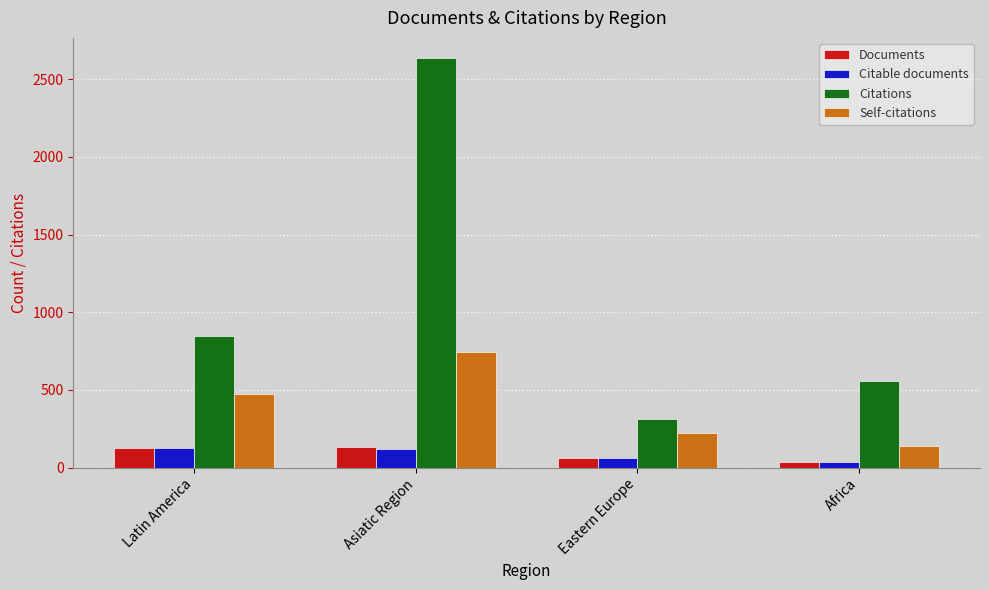

How many values in the Self-citations series are below 474?

2